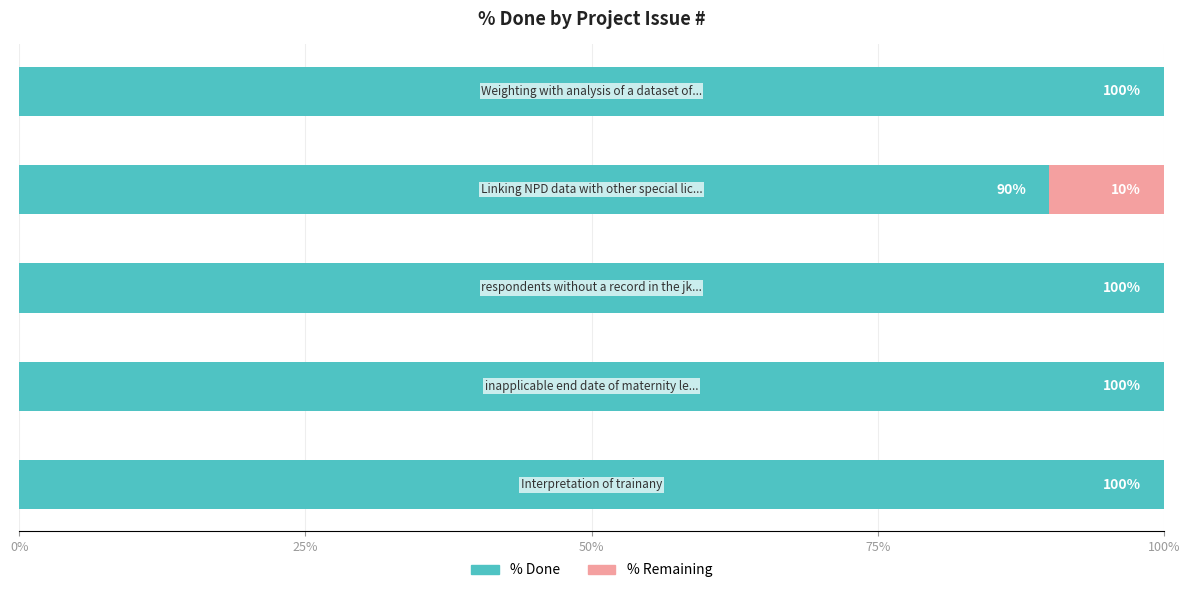

What is the sum of all % Done values?

490